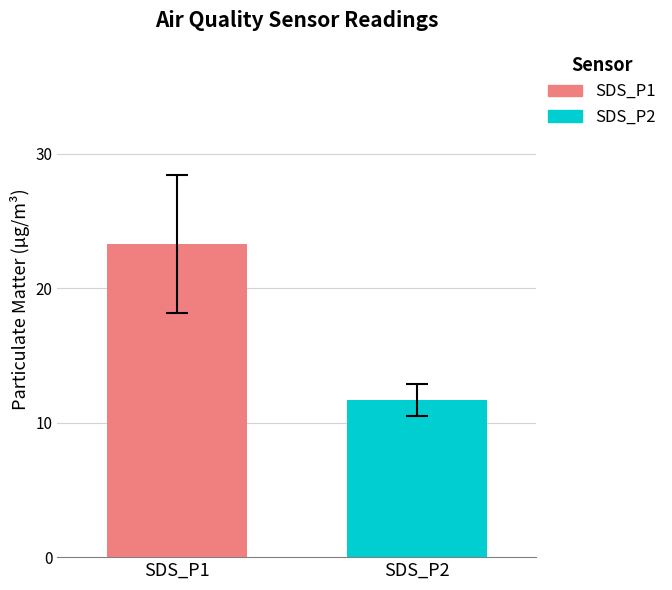

Which series has the largest range (max minus min)?

SDS_P1